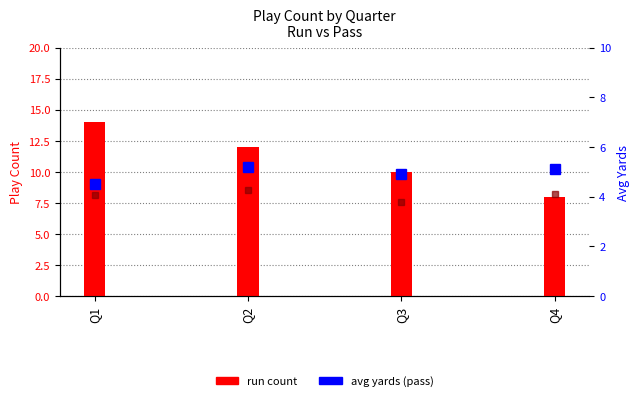

List the labels in order of value, smallest first.

Q4, Q3, Q2, Q1